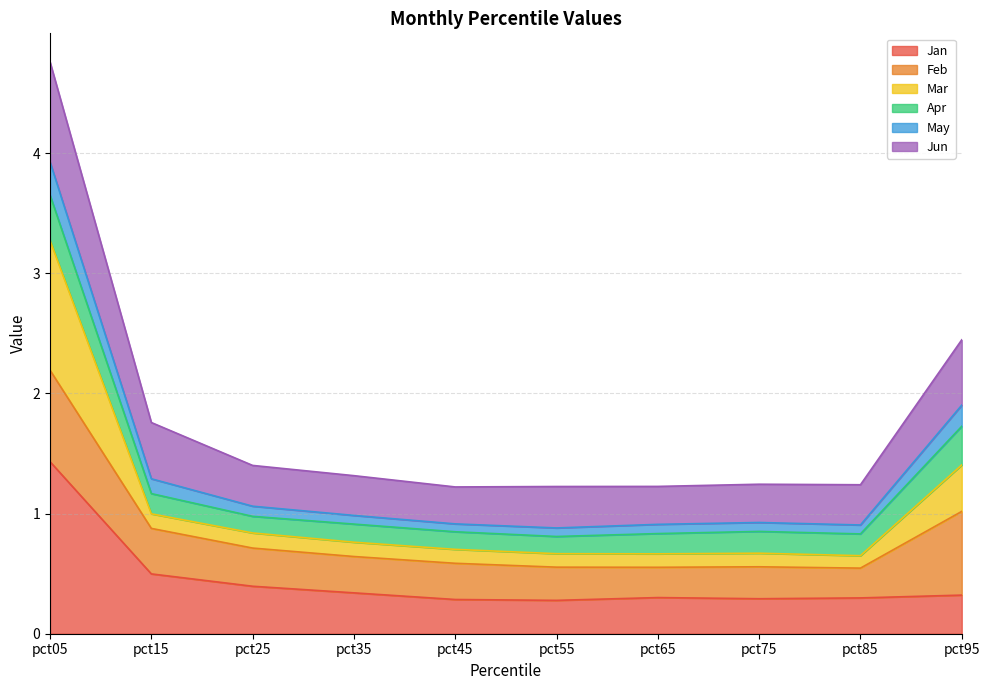

True or false: Jan has a value of 0.1 at pct75.

False